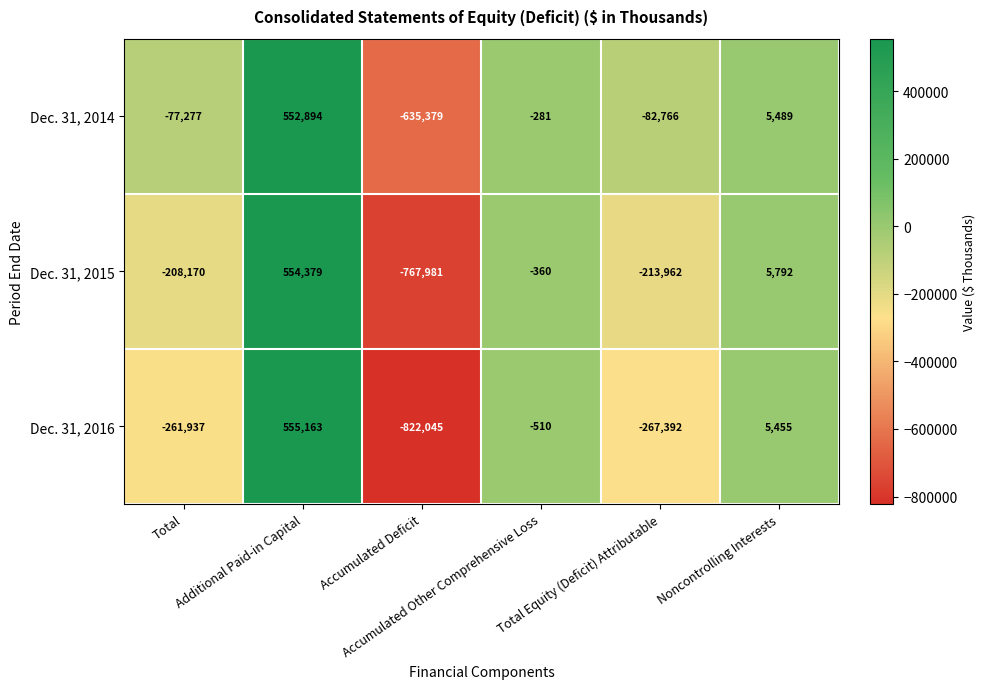

What is the minimum value for Dec. 31, 2015?

-767981